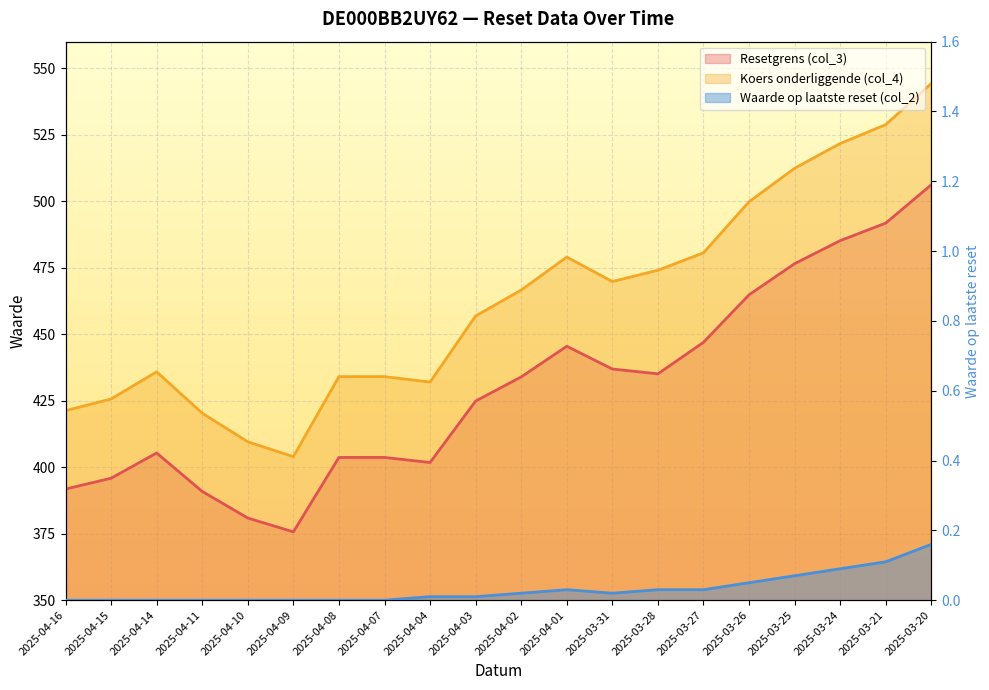

The Resetgrens (col_3) series shows 403.7 at 2025-04-07. True or false?

True